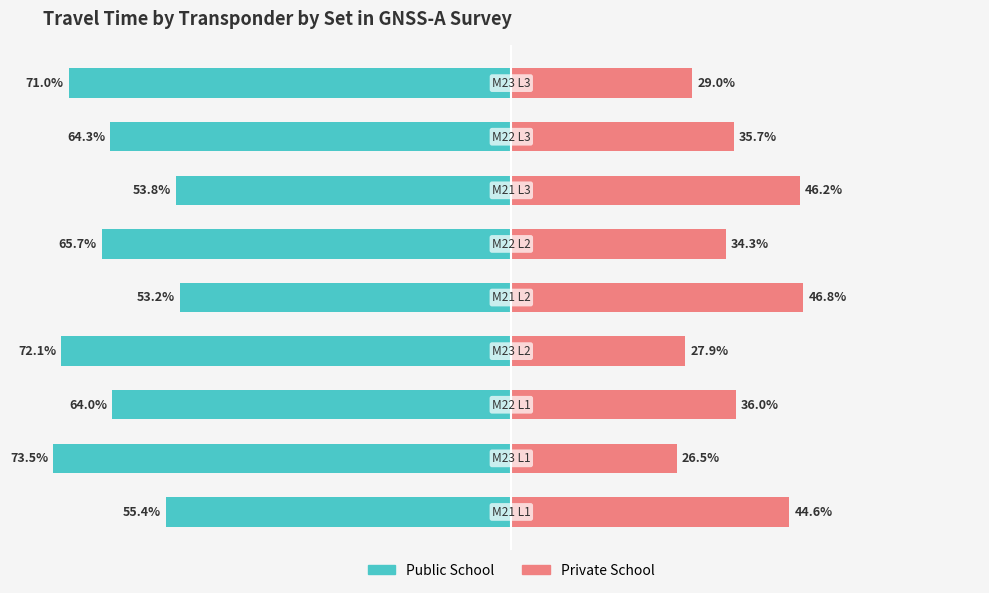

Reading left to right, list all the values displayed in this chart.

Public School: -55.4	-73.5	-64.0	-72.1	-53.2	-65.7	-53.8	-64.3	-71.0
Private School: 44.6	26.5	36.0	27.9	46.8	34.3	46.2	35.7	29.0